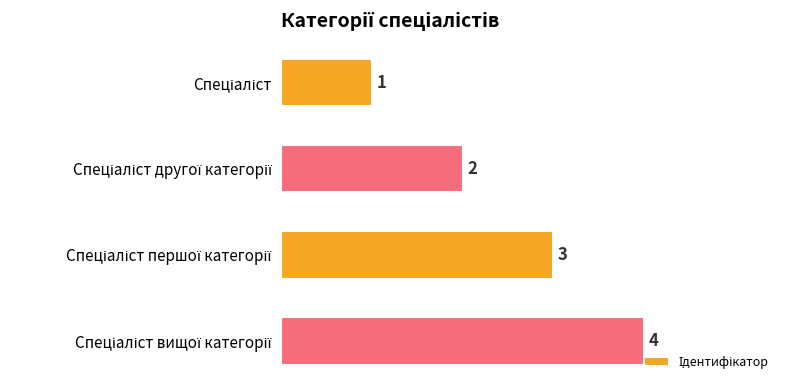

What is the greatest value displayed?

4